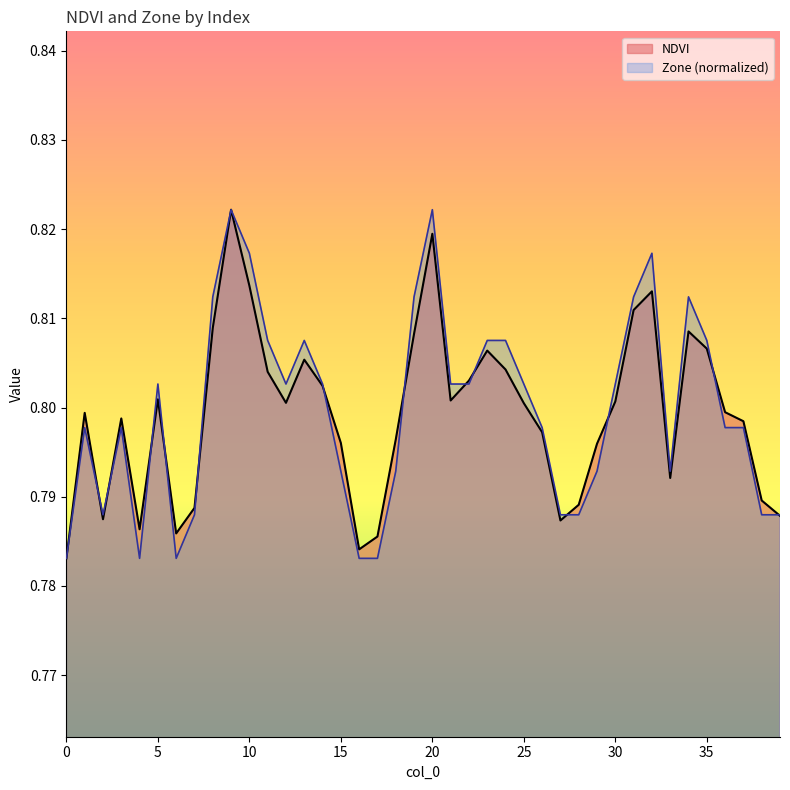

List the series in order of their overall mean, highest first.

Zone, NDVI